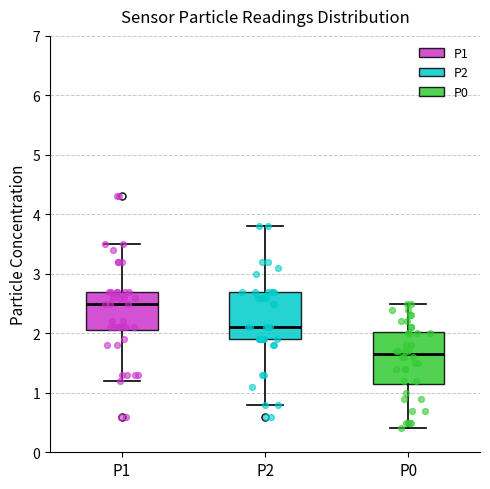

Where does the upper whisker of the box for P1 end on the y-axis? The values are not printed on the chart, so give them approximately, as read against the axis.

3.5